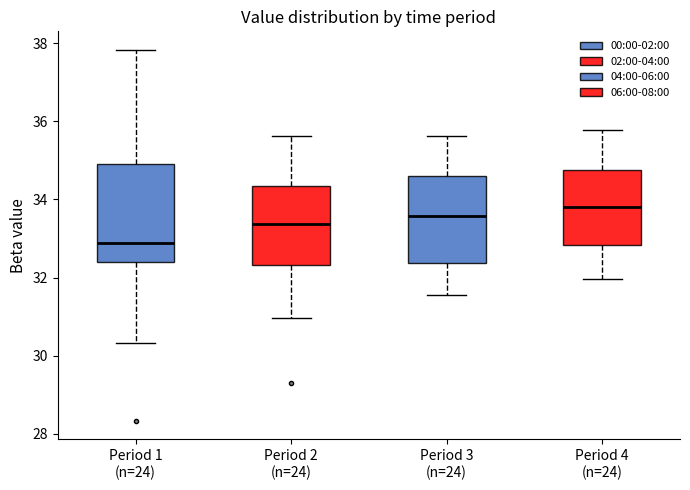

Which box has the lowest median line?

Period 1 (n=24)